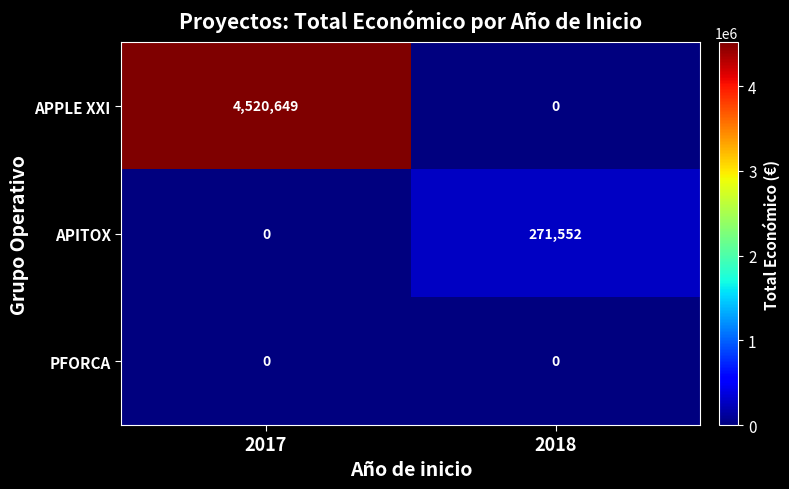

What is the difference between the APPLE XXI values at 2017 and 2018?

4520649